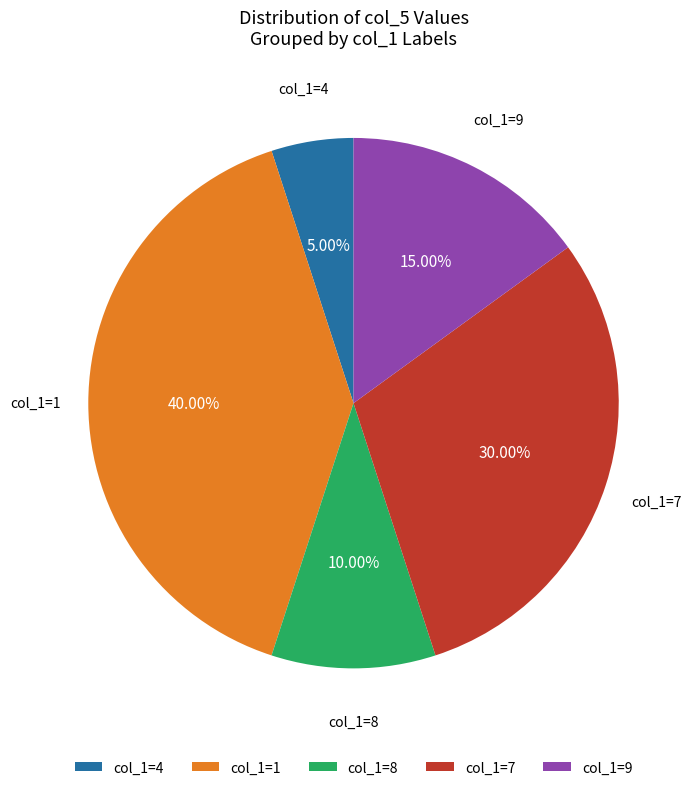

What is the ratio of the value at col_1=1 to the value at col_1=9?

2.7